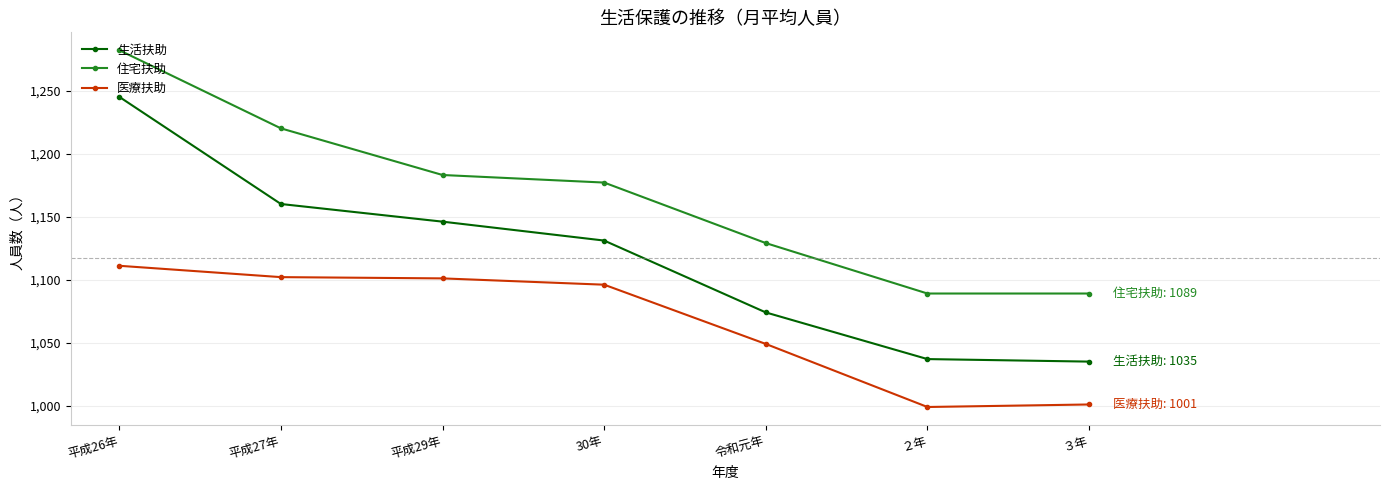

What is the difference between the second highest and second lowest values in the 生活扶助 series?

123